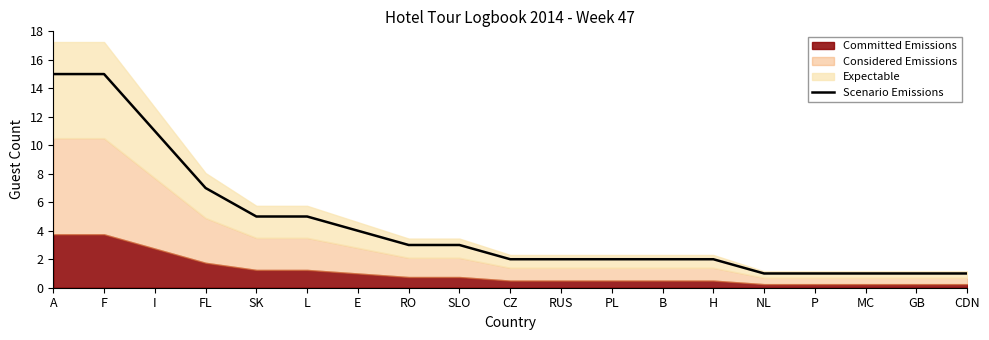

How many lines are shown in the chart?

1